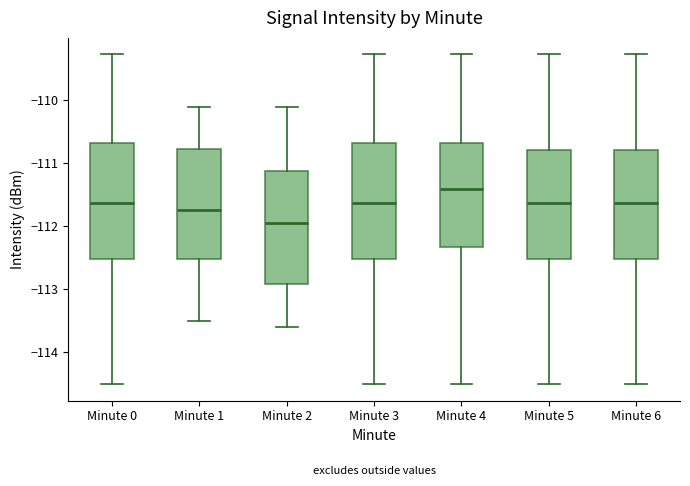

Reading left to right, read every box against the y-axis: the position of its median line, the range the box covers, and the ends of its whiskers. The values are not printed on the chart, so give them approximately, as read against the axis.

Minute 0: median -111.6, box -112.5 to -110.7, whiskers -114.5 to -109.3
Minute 1: median -111.7, box -112.5 to -110.8, whiskers -113.5 to -110.1
Minute 2: median -111.9, box -112.9 to -111.1, whiskers -113.6 to -110.1
Minute 3: median -111.6, box -112.5 to -110.7, whiskers -114.5 to -109.3
Minute 4: median -111.4, box -112.3 to -110.7, whiskers -114.5 to -109.3
Minute 5: median -111.6, box -112.5 to -110.8, whiskers -114.5 to -109.3
Minute 6: median -111.6, box -112.5 to -110.8, whiskers -114.5 to -109.3